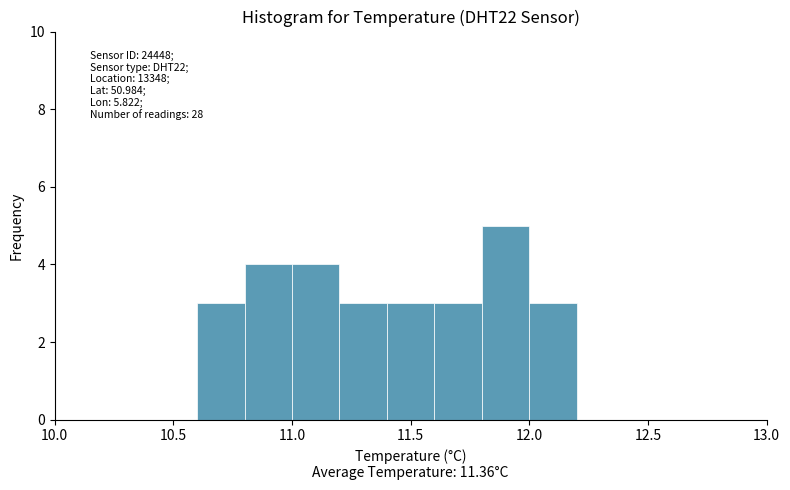

Over which range of the x-axis is the bar tallest?

11.8 to 12.0